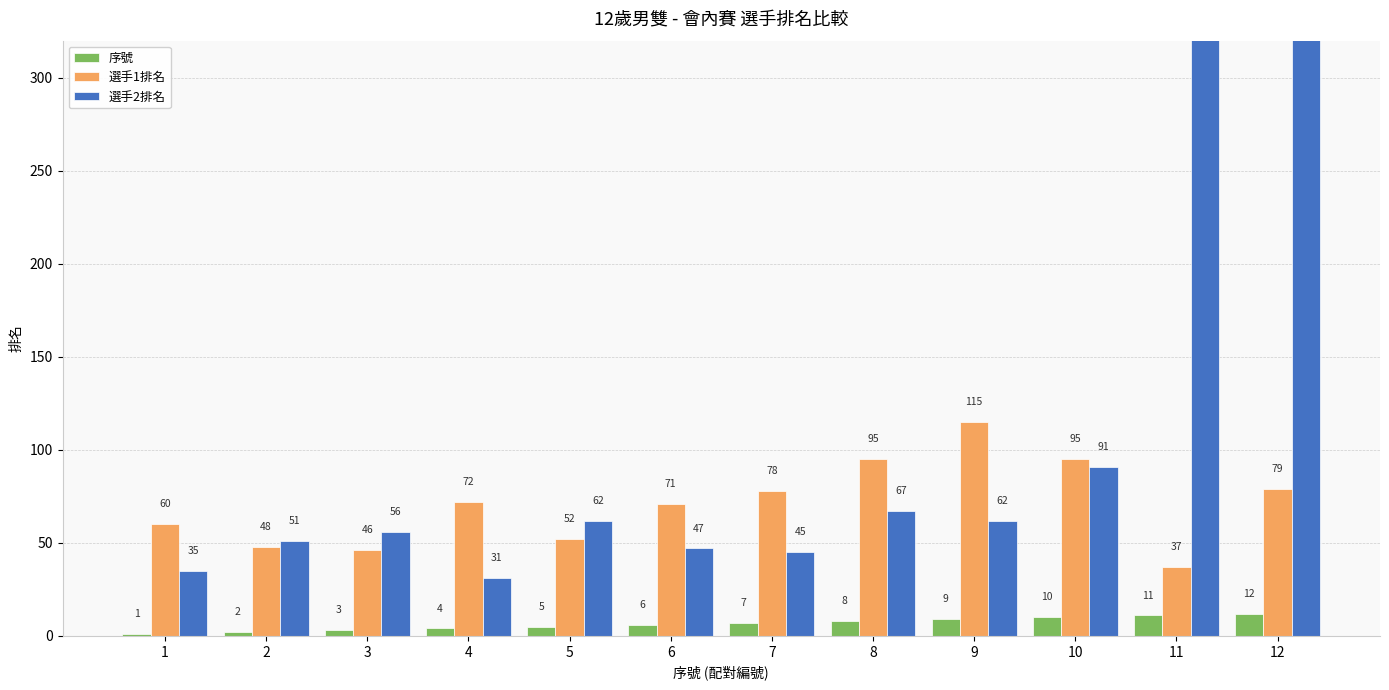

At which label does 選手2排名 first exceed 62?

8